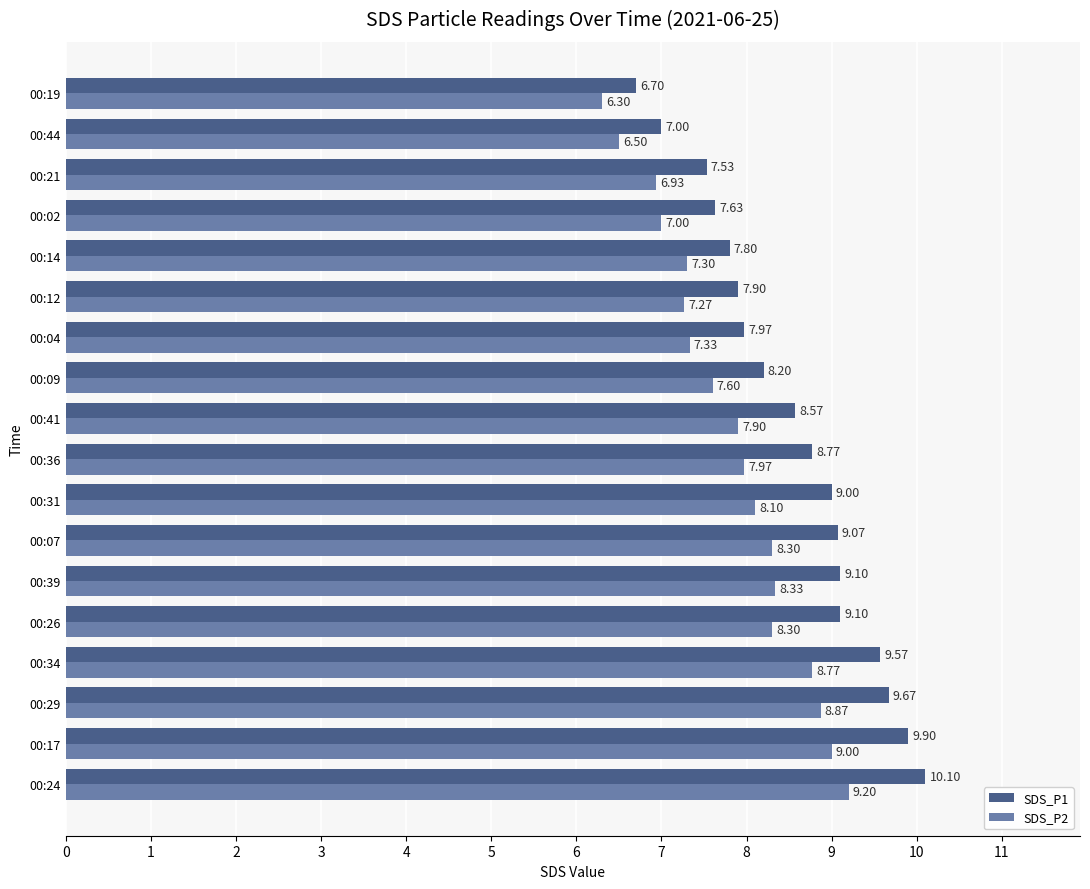

Which series has the largest total across all categories?

SDS_P1